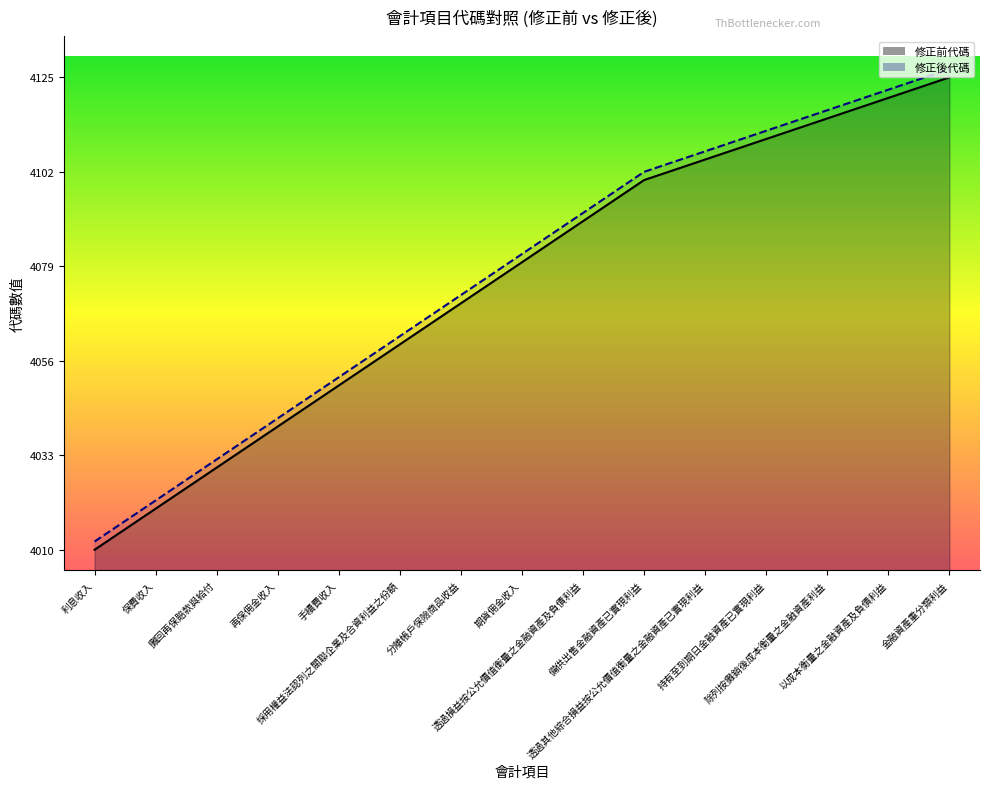

True or false: 修正後代碼 and 修正前代碼 cross at least once.

False